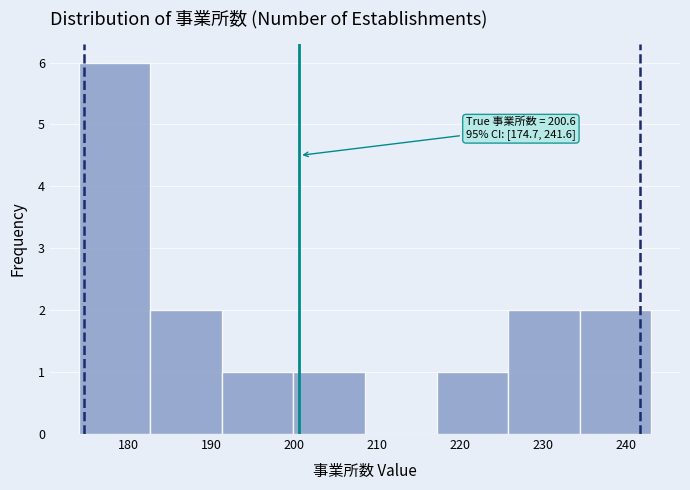

Which range on the x-axis has the tallest bar?

174 to 183